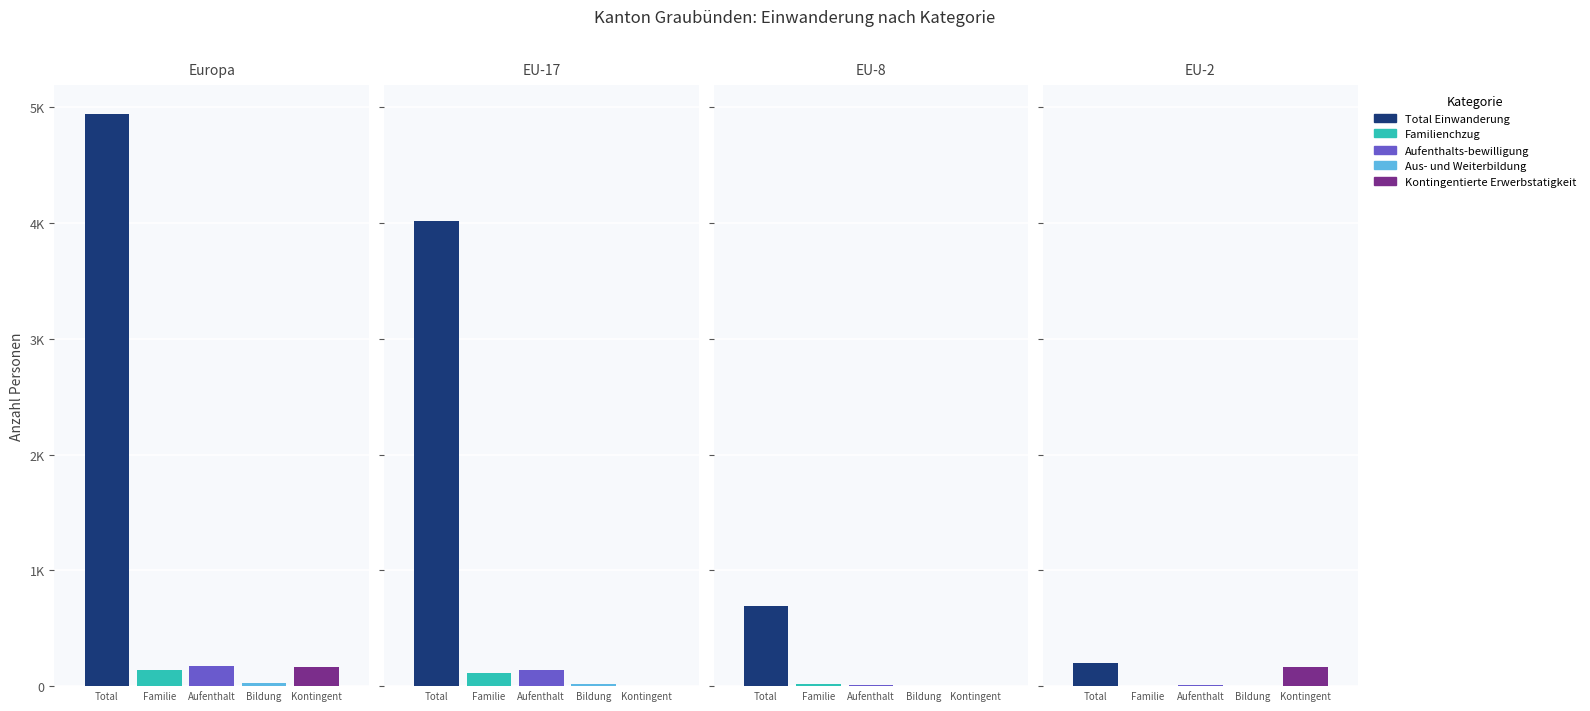

Is it true that Total Einwanderung equals 1519 at 1?

False